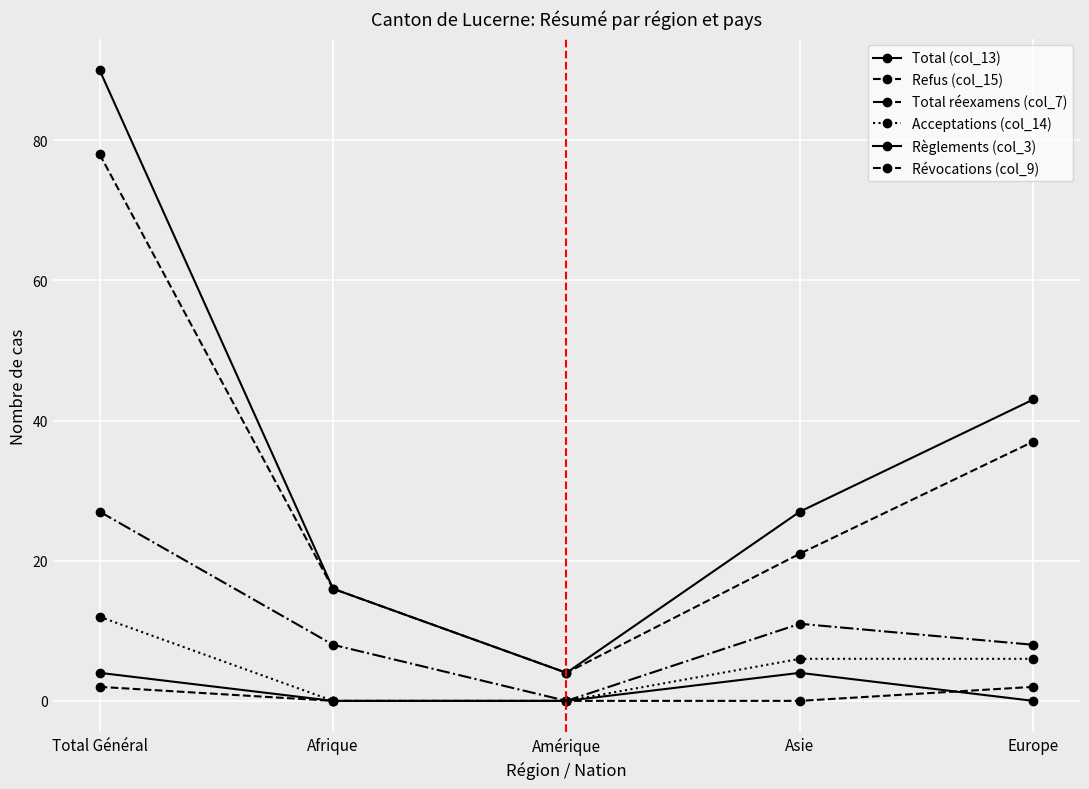

What is the difference between the maximum and minimum values in the Refus (col_15) series?

74